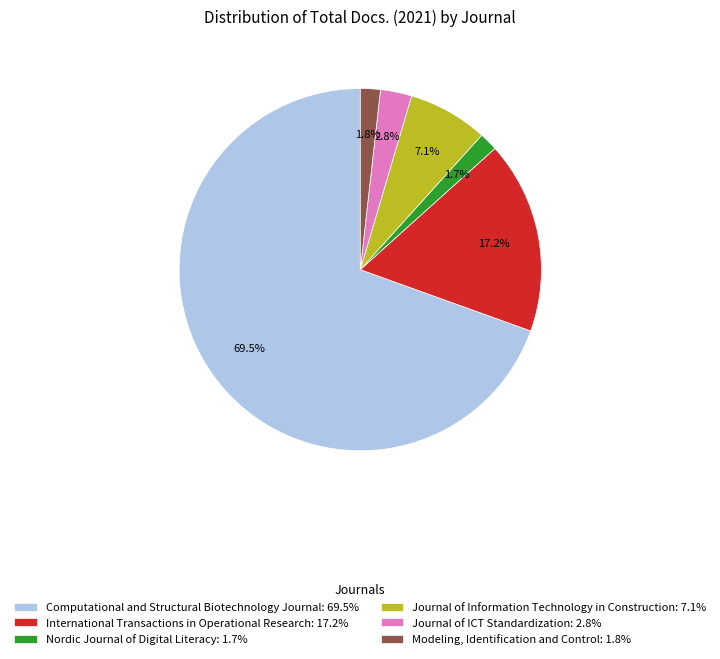

Does Modeling, Identification and Control represent more than half of the total?

No